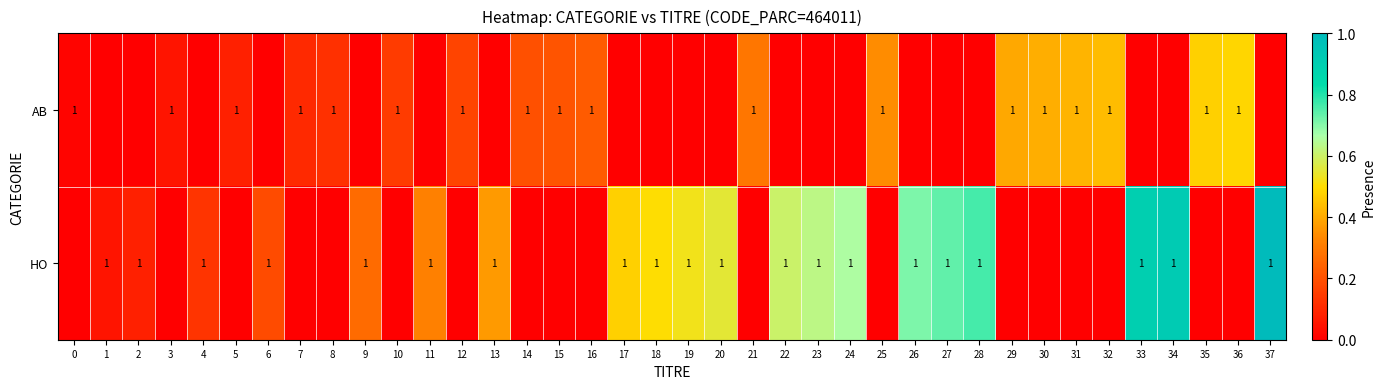

The value of AB at 31 is 2. True or false?

False